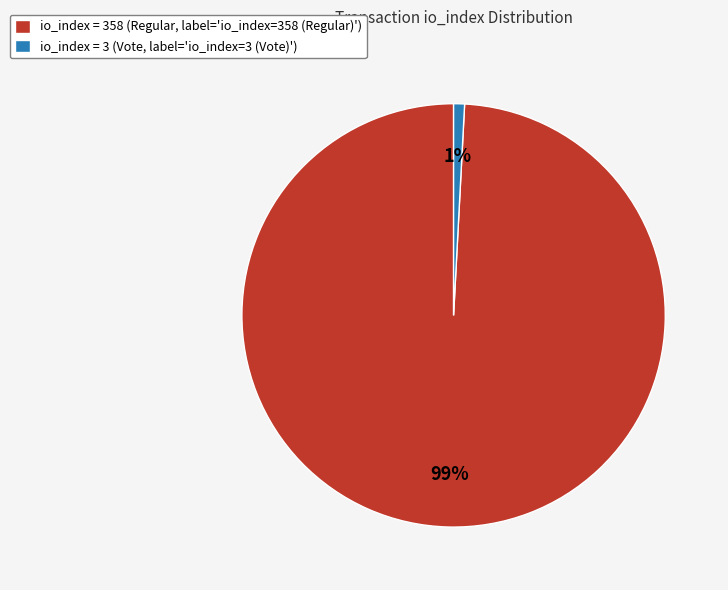

Rank the categories by value from lowest to highest.

io_index = 3 (Vote, label='io_index=3 (Vote)'), io_index = 358 (Regular, label='io_index=358 (Regular)')